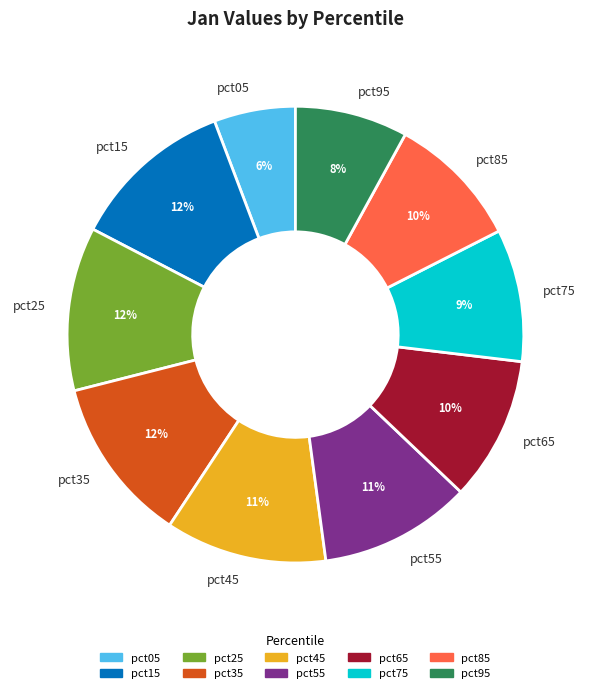

Is there any slice that represents more than half of the pie?

No